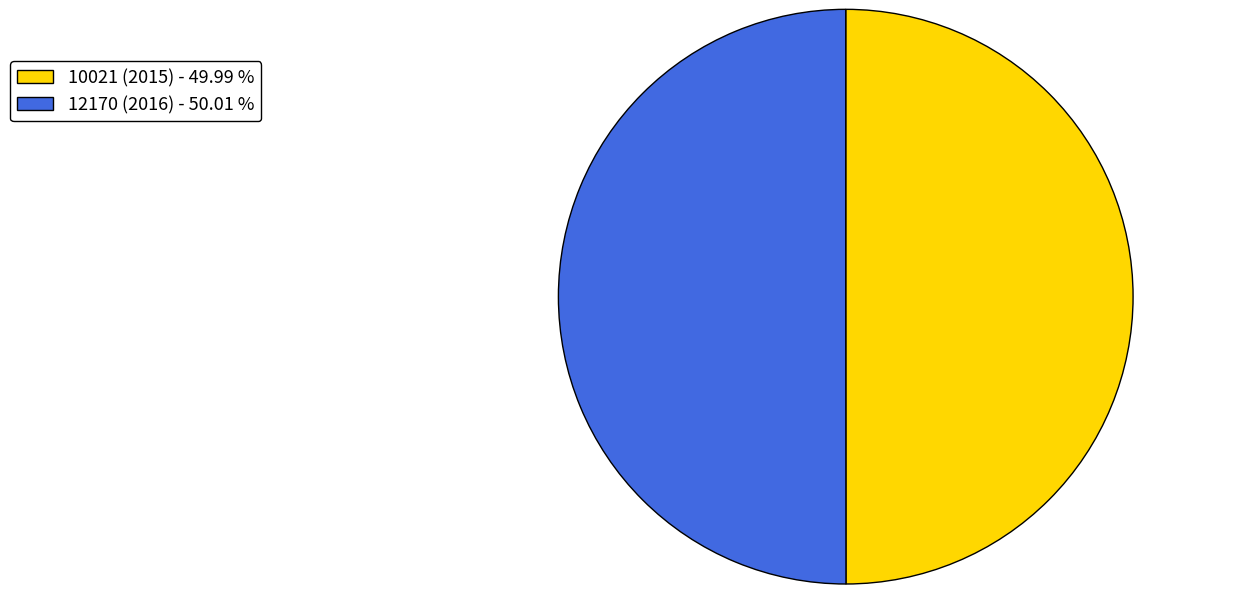

Approximately how many times larger is the value at 12170 (2016) - 50.01 % compared to 10021 (2015) - 49.99 %?

1.0